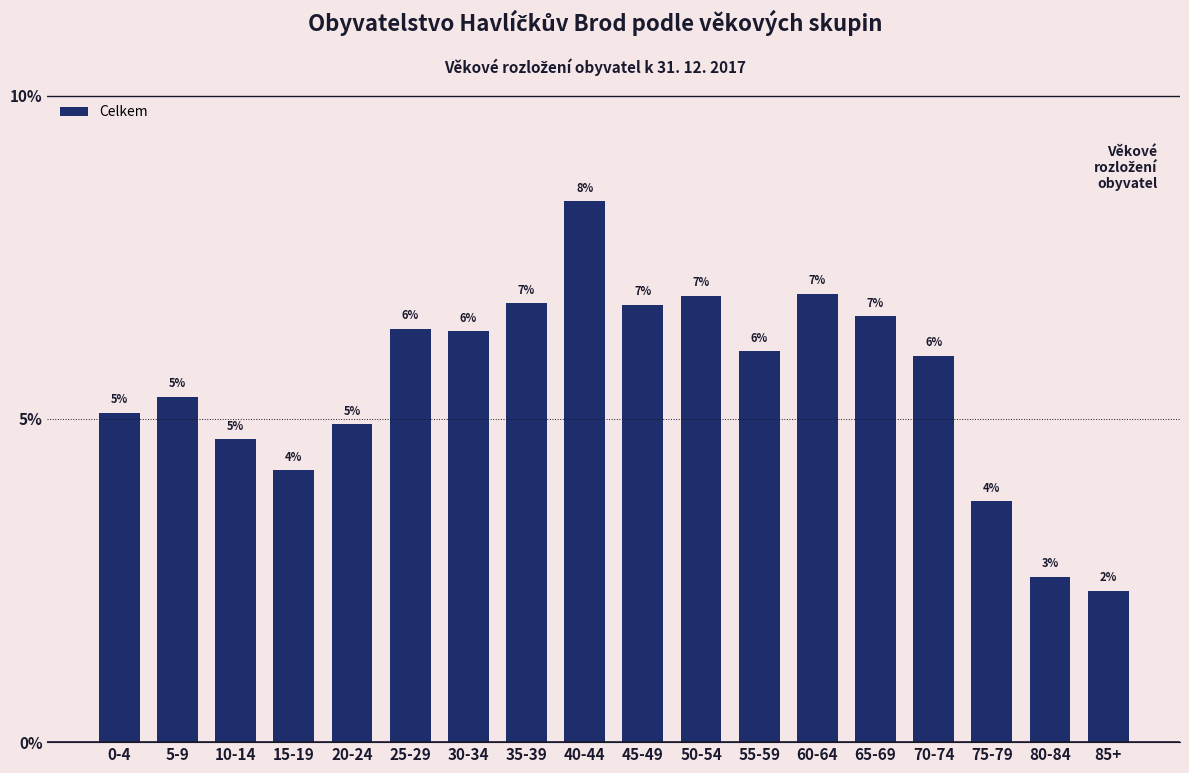

How many bars are there in total?

18